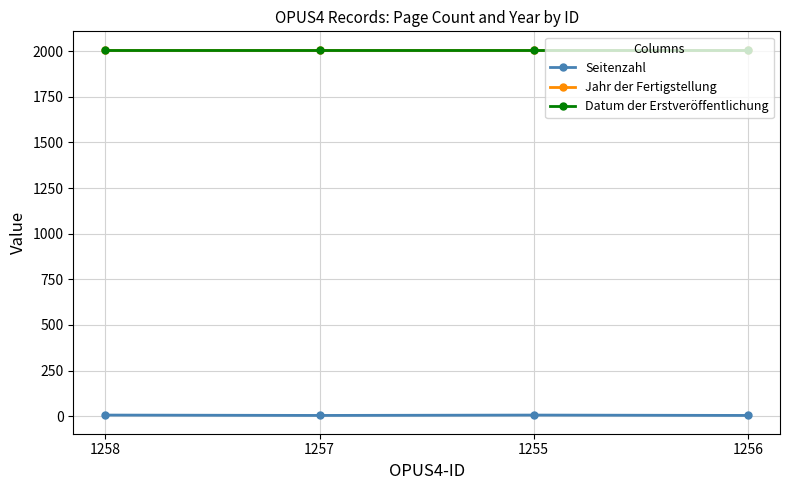

The value of Jahr der Fertigstellung at 1258 is 2831. True or false?

False